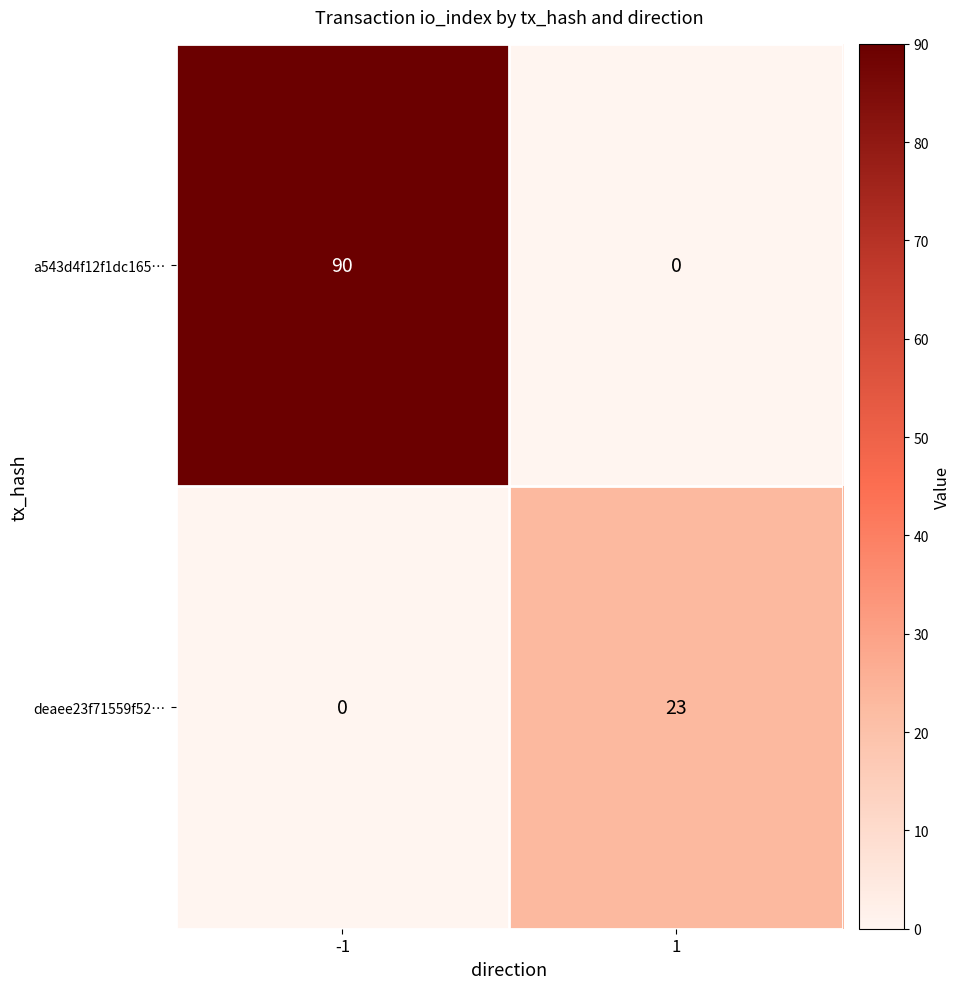

The a543d4f12f1dc165… series shows 90 at -1. True or false?

True